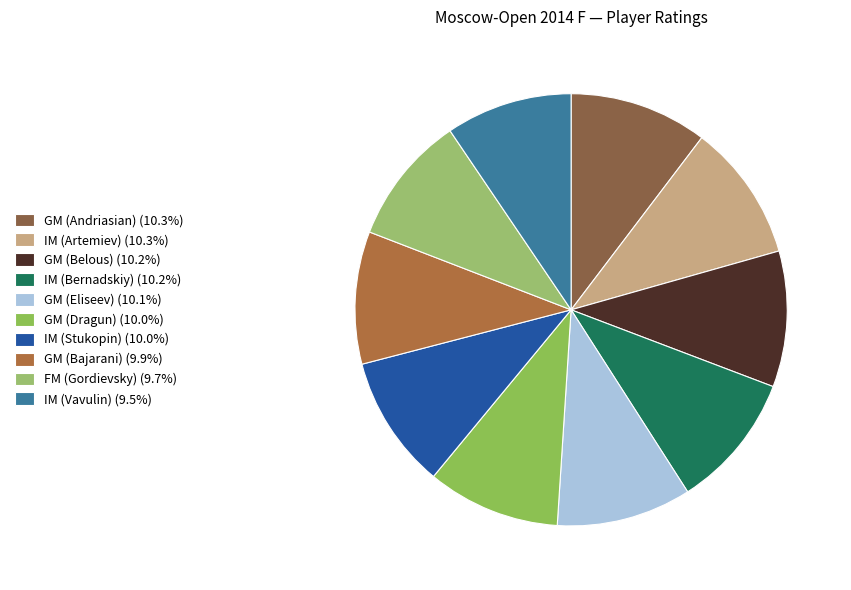

Approximately how many times larger is the value at GM (Belous) compared to GM (Bajarani)?

1.0